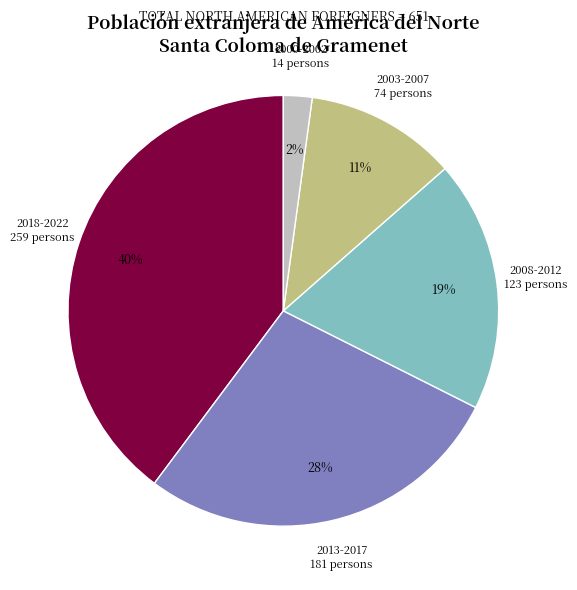

To the nearest percent, what is the average slice percentage?

20%